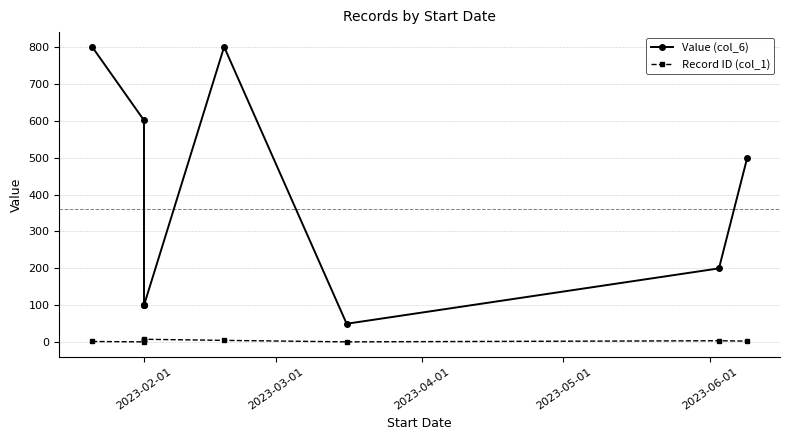

Rank the series by their maximum value, from lowest to highest.

Record ID (col_1), Value (col_6)